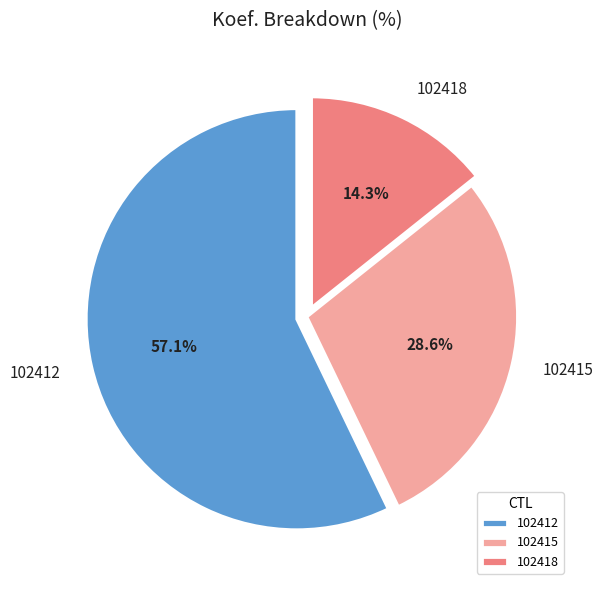

To the nearest percent, what is the average slice percentage?

33%